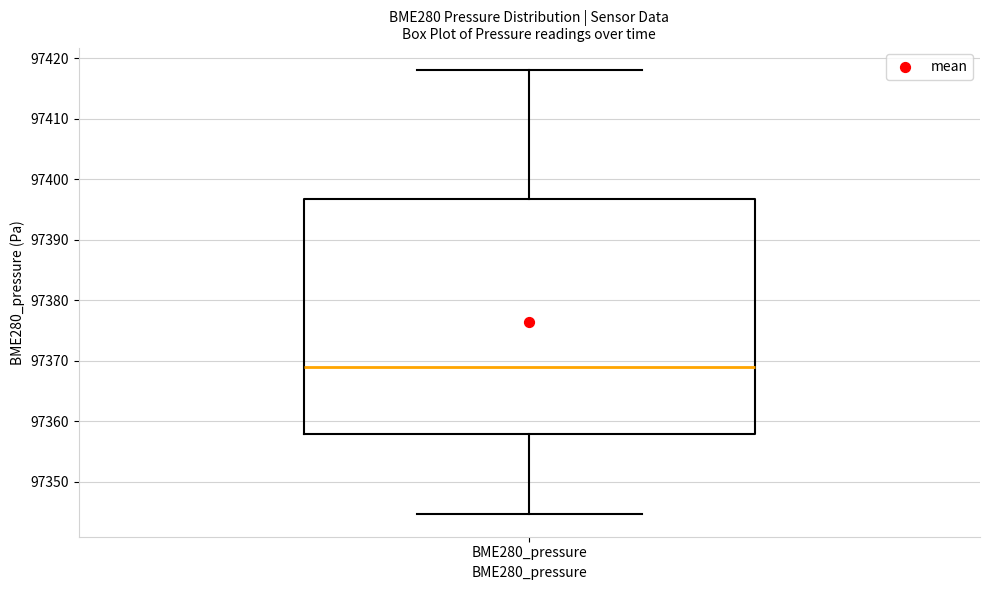

Transcribe this box plot: give where the median line is, the range the box spans, and where the two whiskers end, as read against the y-axis. The values are not printed on the chart, so give them approximately, as read against the axis.

median 97369, box 97358 to 97397, whiskers 97345 to 97418